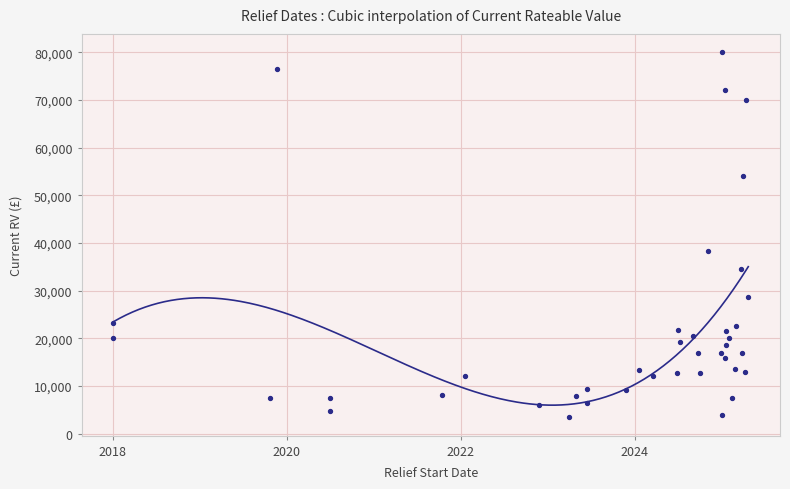

Approximately how many times larger is the value at 2025-01-15 compared to 2025-02-12?

2.1